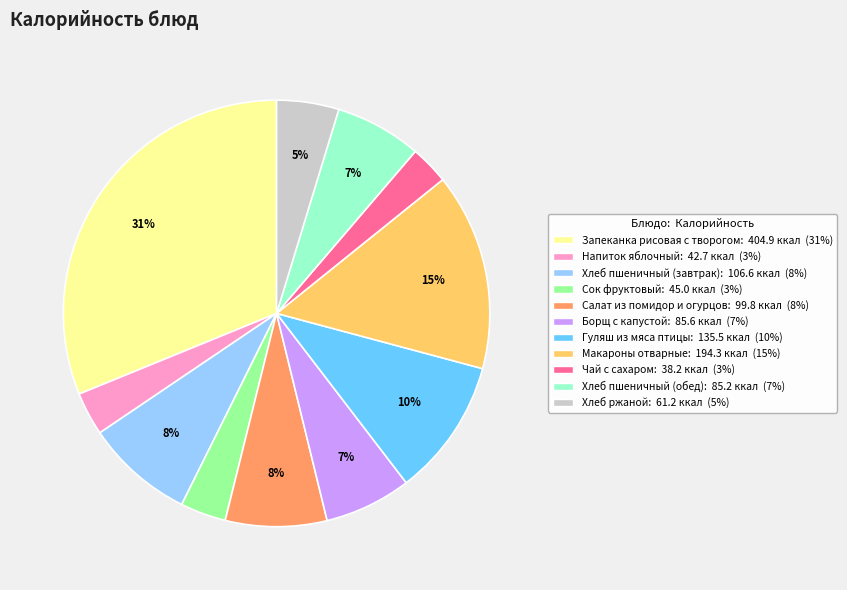

What is the largest slice in the pie chart?

Запеканка рисовая с творогом